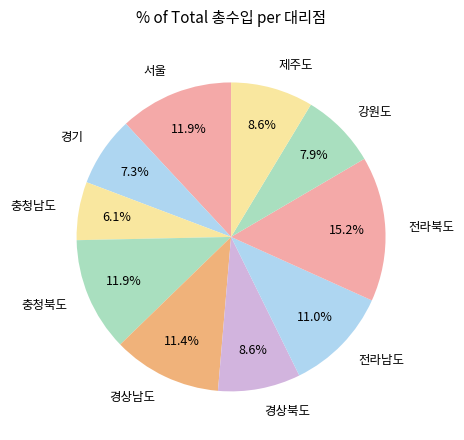

What is the smallest slice in the pie chart?

충청남도